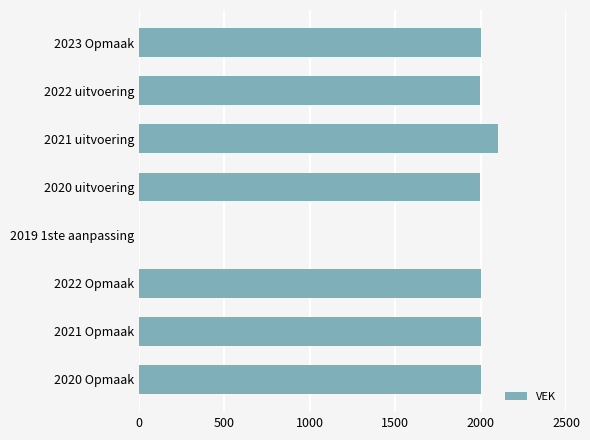

The value at 2019 1ste aanpassing is 0. True or false?

True